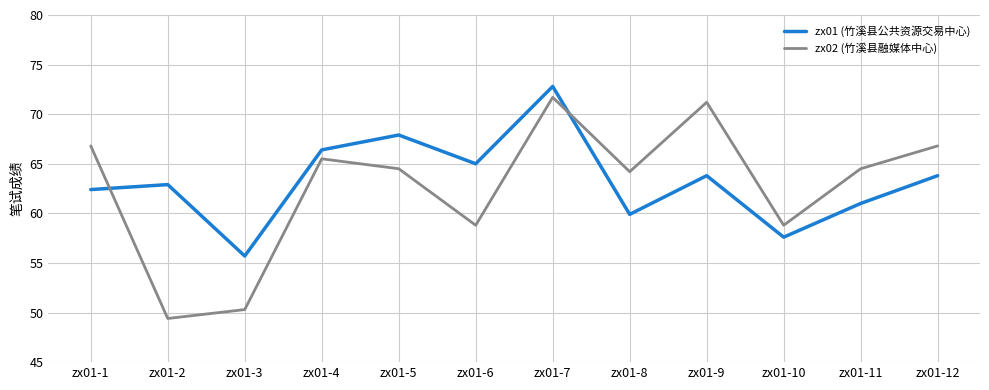

Which category has the highest value in the zx02 (竹溪县融媒体中心) series?

zx01-7